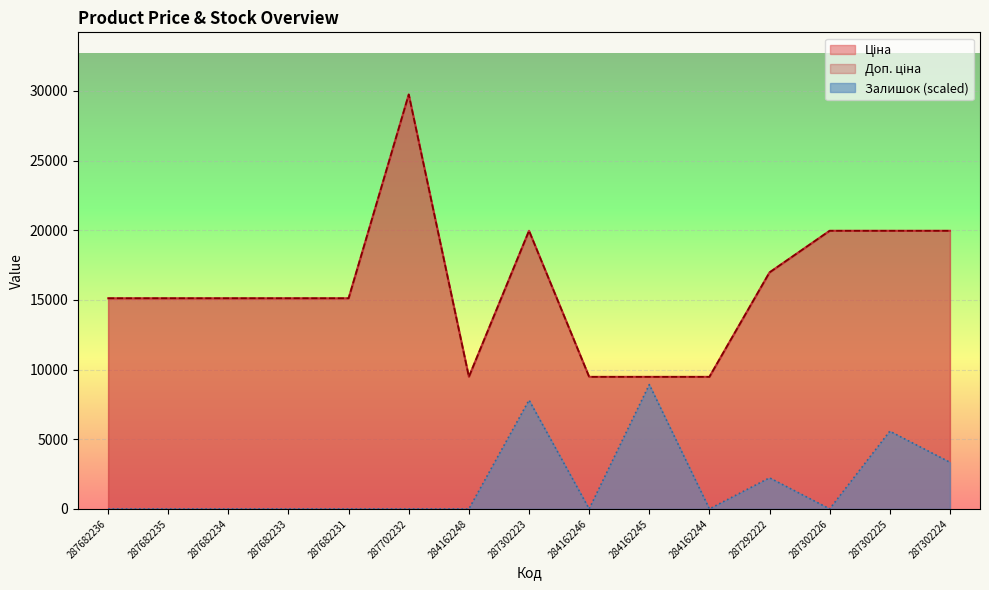

What is the value of the Ціна point at the 7th from the left?

9480.1